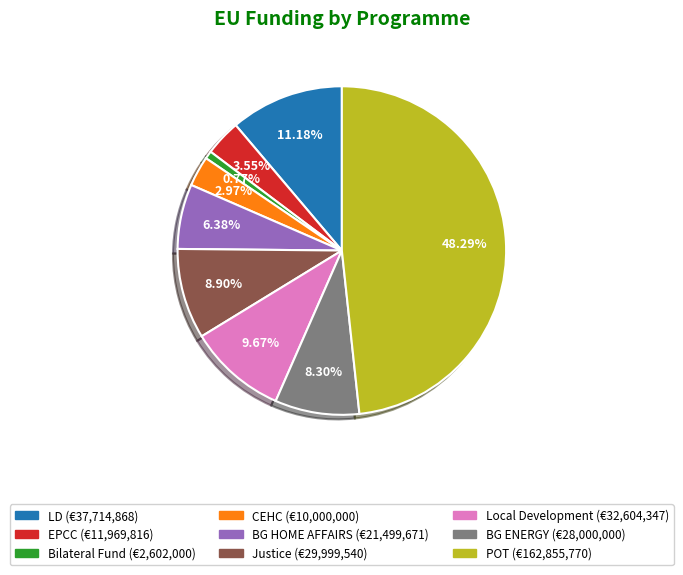

Which has a higher value, EPCC or BG ENERGY?

BG ENERGY